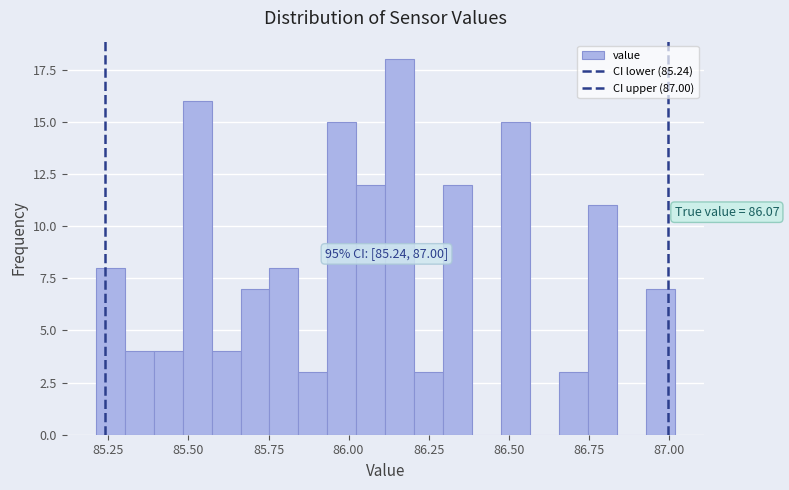

Around what value on the x-axis is the tallest bar? Give the approximate position of its centre, as read against the axis.

86.15